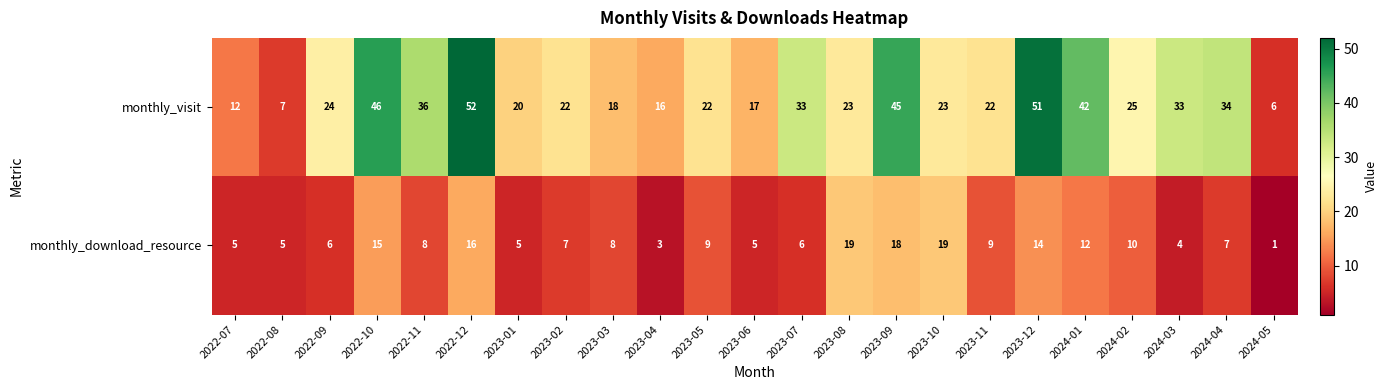

Is it true that monthly_visit equals 39 at 2024-02?

False